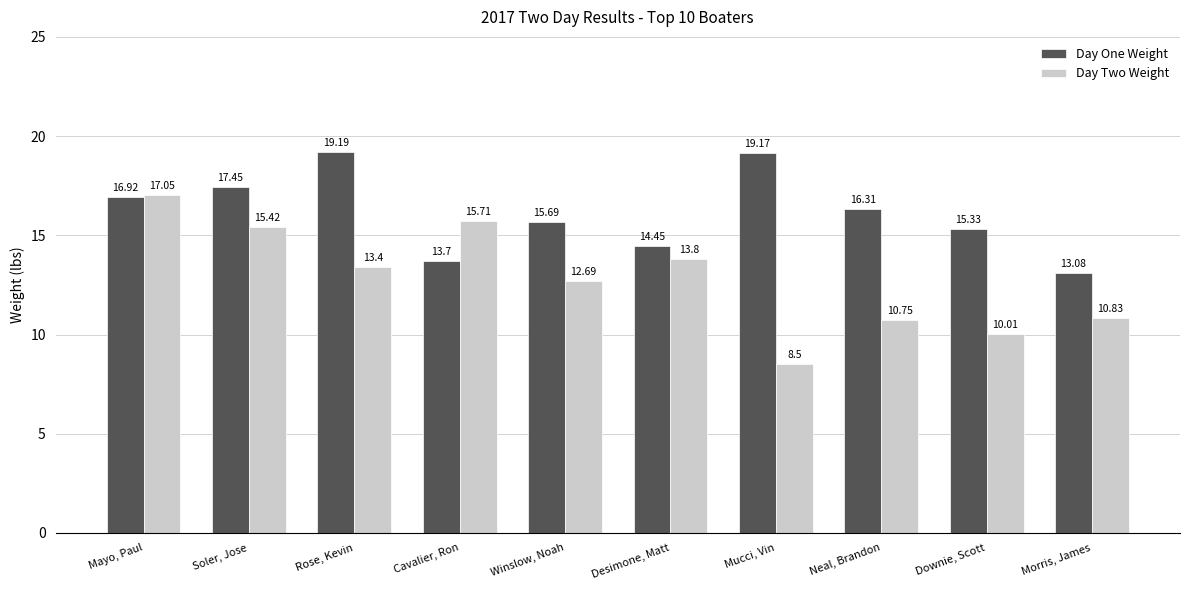

Between Rose, Kevin and Mucci, Vin, which series saw the biggest shift?

Day Two Weight